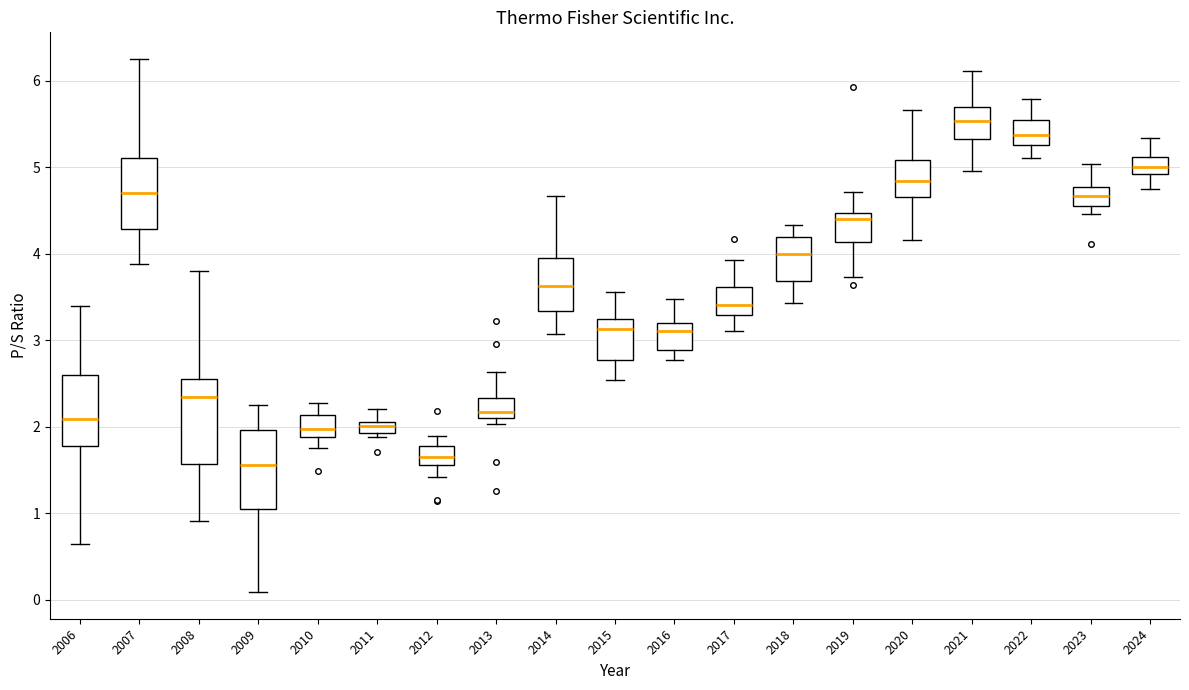

Which box's median line is the highest?

2021